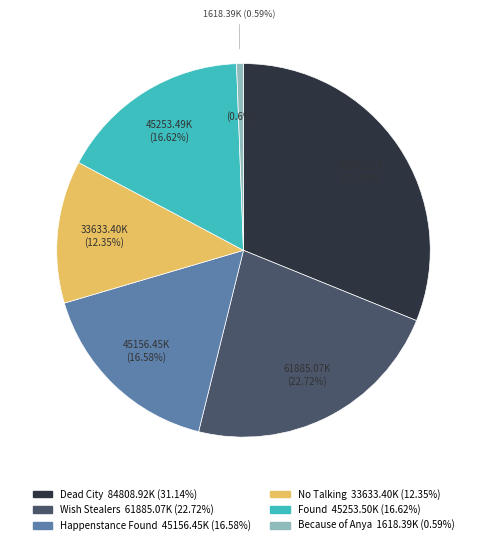

True or false: Because of Anya accounts for 1% of the total.

True